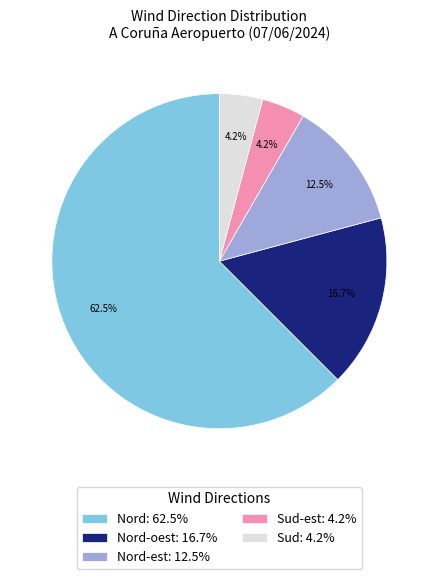

Approximately how many times larger is the value at Nord-est: 12.5% compared to Nord-oest: 16.7%?

0.7